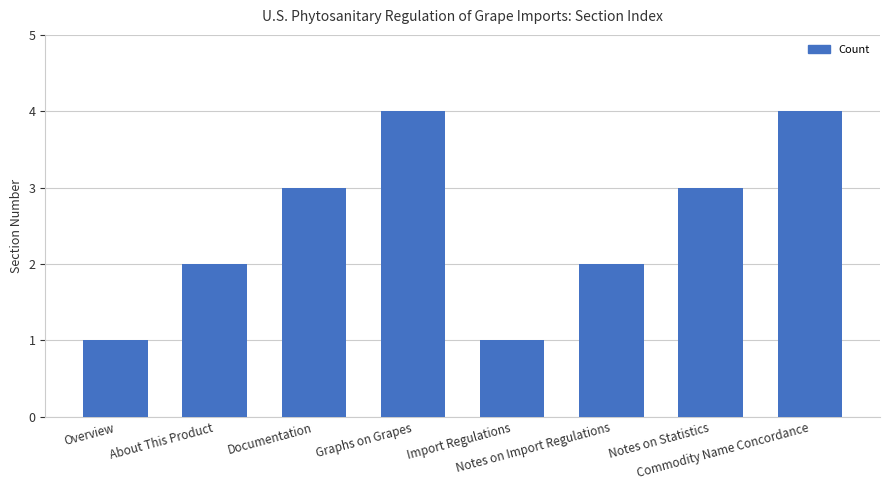

What is the approximate value at Import Regulations?

1